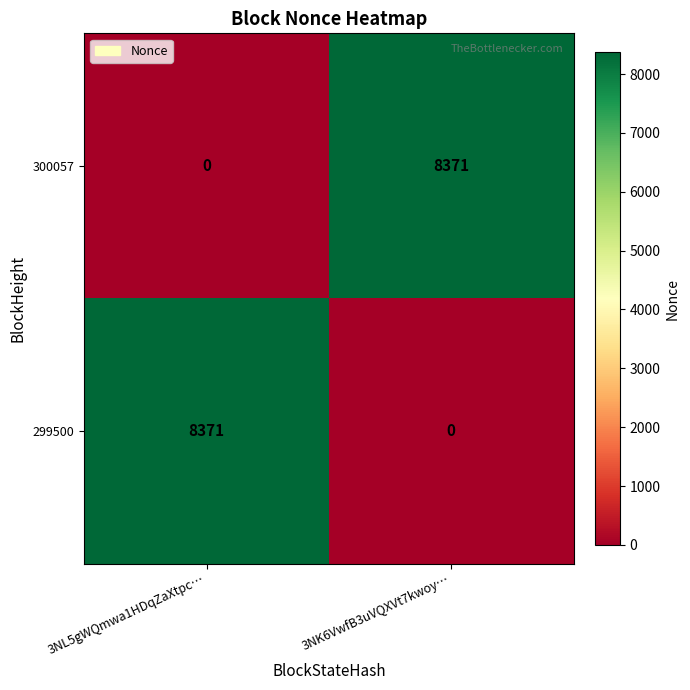

List the labels in order of 300057 value, smallest first.

3NL5gWQmwa1HDqZaXtpc…, 3NK6VwfB3uVQXVt7kwoy…